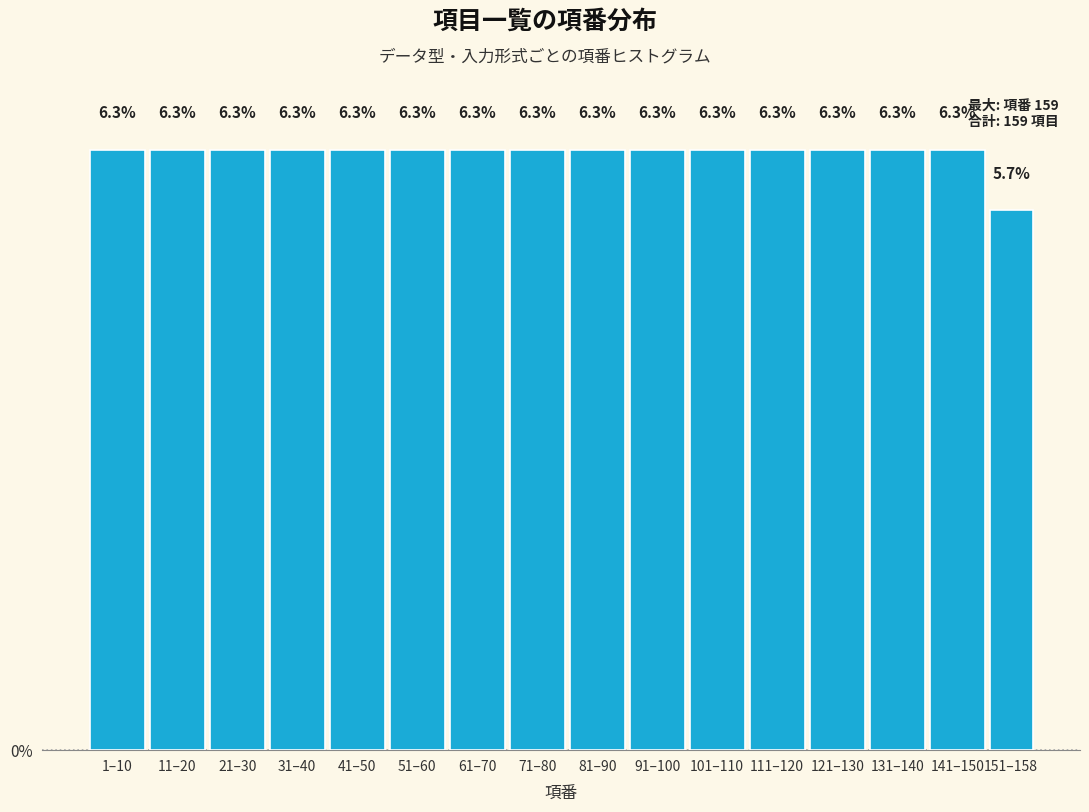

Reading left to right, extract all data points from this chart.

6.3	6.3	6.3	6.3	6.3	6.3	6.3	6.3	6.3	6.3	6.3	6.3	6.3	6.3	6.3	5.7